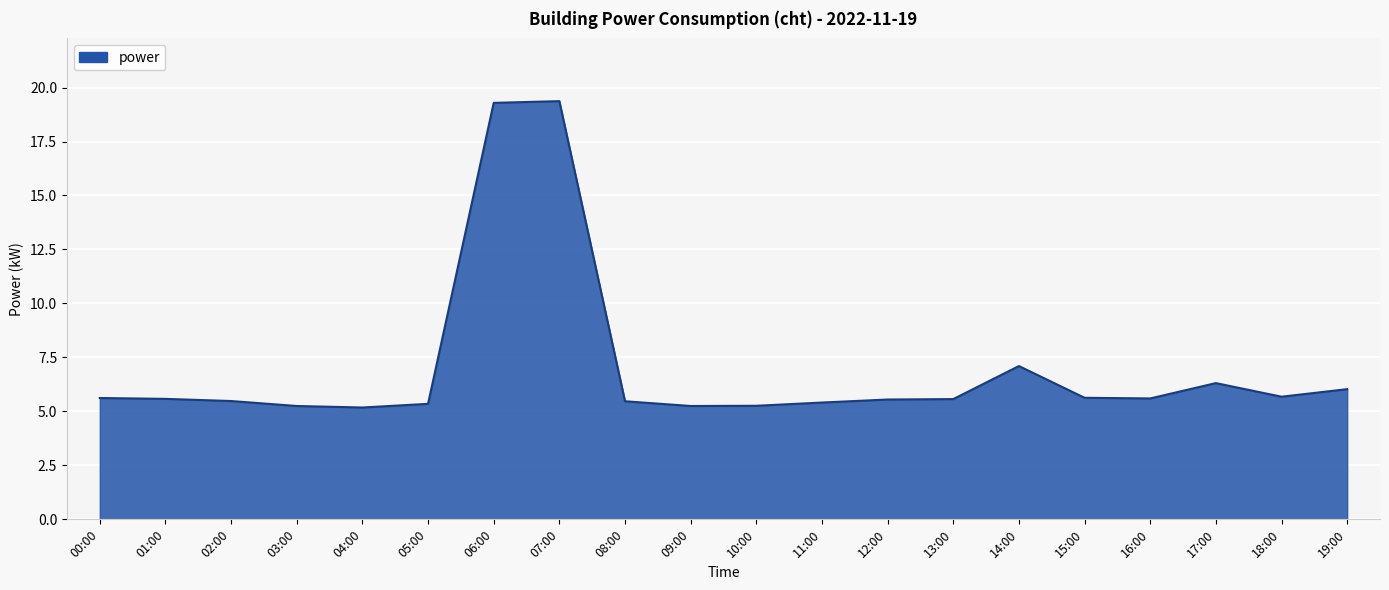

What position from the right is 00:00?

20